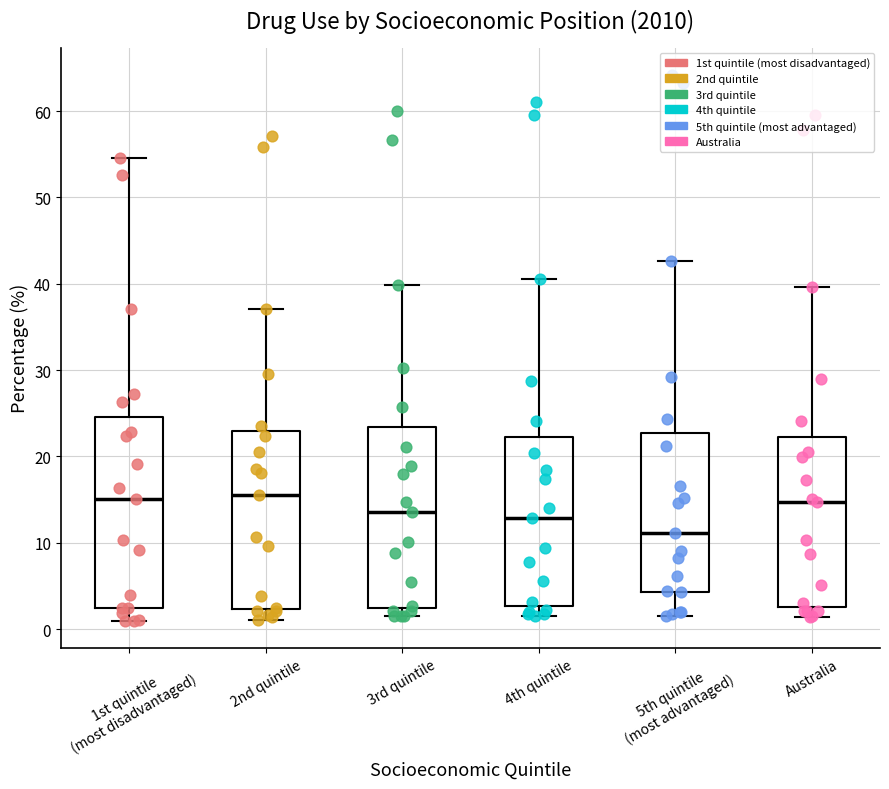

Which box has the lowest median line?

5th quintile (most advantaged)